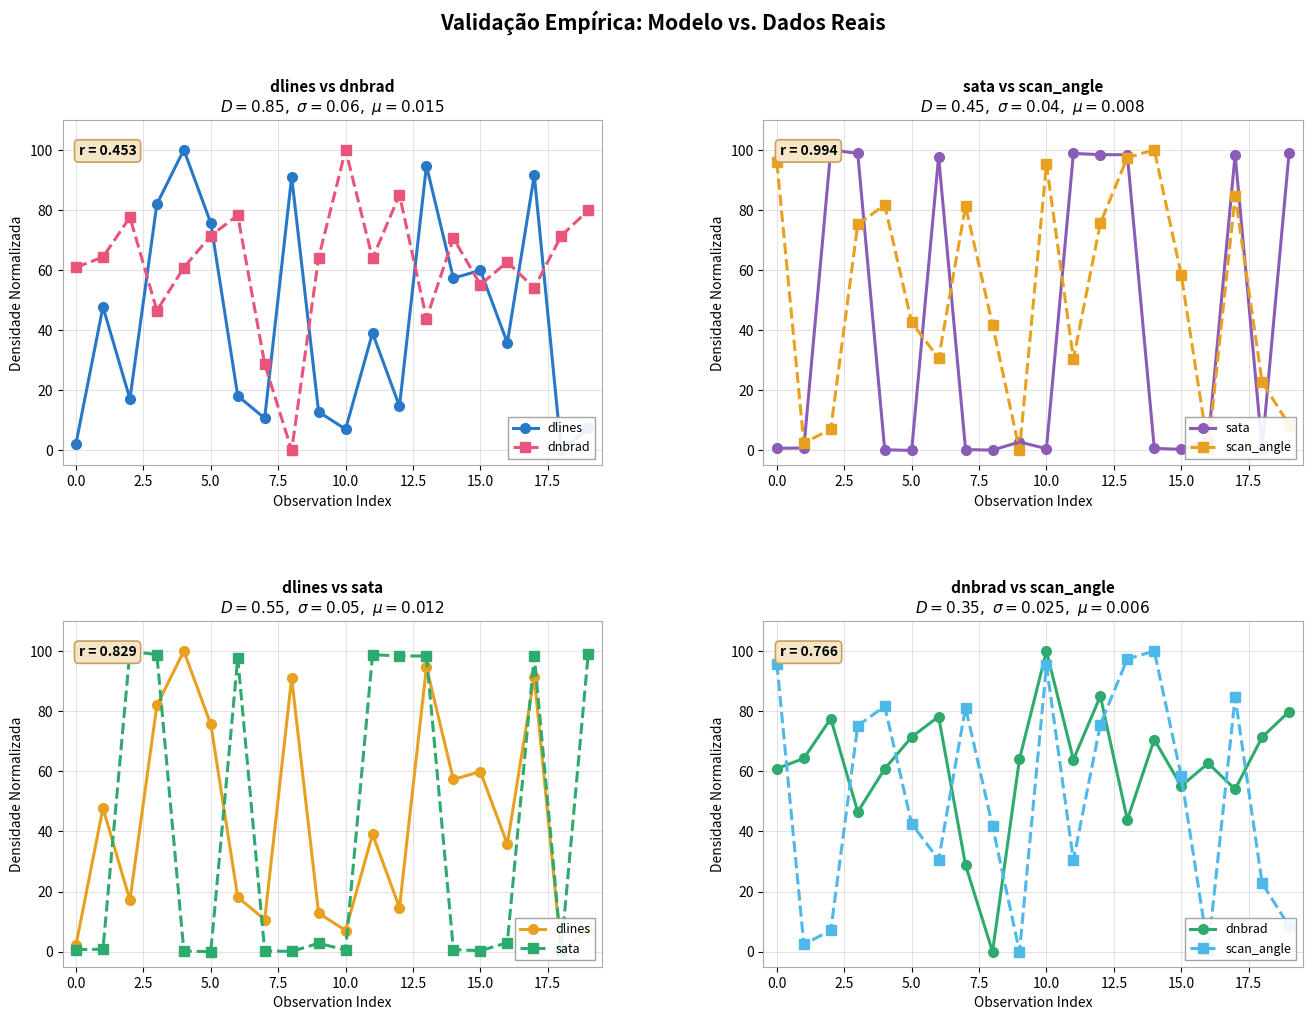

Where do dlines and dnbrad first cross each other?

2.5 and 5.0